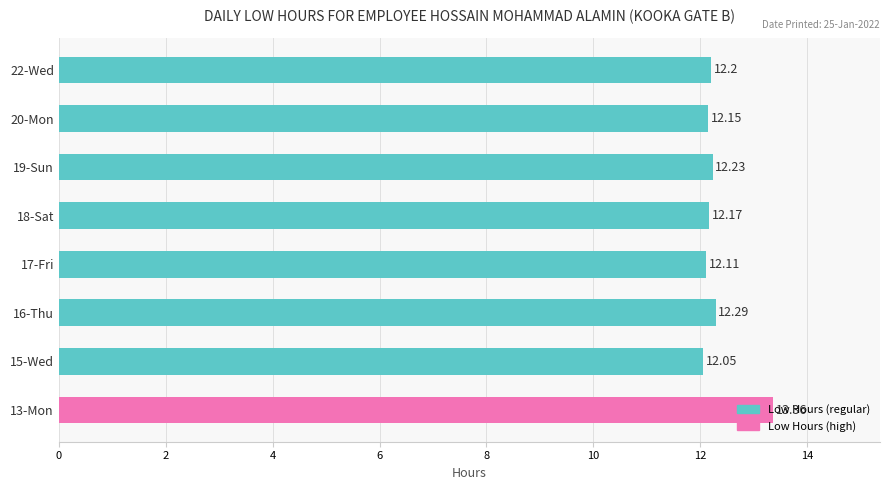

List the labels in order of value, largest first.

13-Mon, 16-Thu, 19-Sun, 22-Wed, 18-Sat, 20-Mon, 17-Fri, 15-Wed